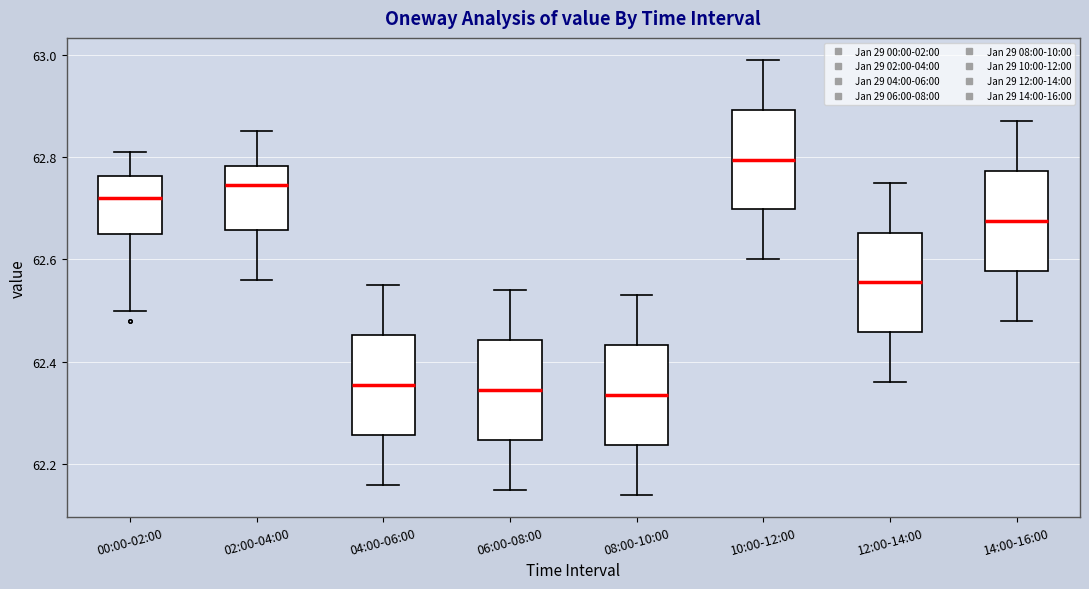

Reading left to right, transcribe this box plot: for each box, give where its median line is, the range the box spans, and where its two whiskers end, as read against the y-axis. The values are not printed on the chart, so give them approximately, as read against the axis.

00:00-02:00: median 62.72, box 62.66 to 62.76, whiskers 62.50 to 62.82
02:00-04:00: median 62.74, box 62.66 to 62.78, whiskers 62.56 to 62.86
04:00-06:00: median 62.36, box 62.26 to 62.46, whiskers 62.16 to 62.56
06:00-08:00: median 62.34, box 62.24 to 62.44, whiskers 62.16 to 62.54
08:00-10:00: median 62.34, box 62.24 to 62.44, whiskers 62.14 to 62.54
10:00-12:00: median 62.80, box 62.70 to 62.90, whiskers 62.60 to 63.00
12:00-14:00: median 62.56, box 62.46 to 62.66, whiskers 62.36 to 62.76
14:00-16:00: median 62.68, box 62.58 to 62.78, whiskers 62.48 to 62.88